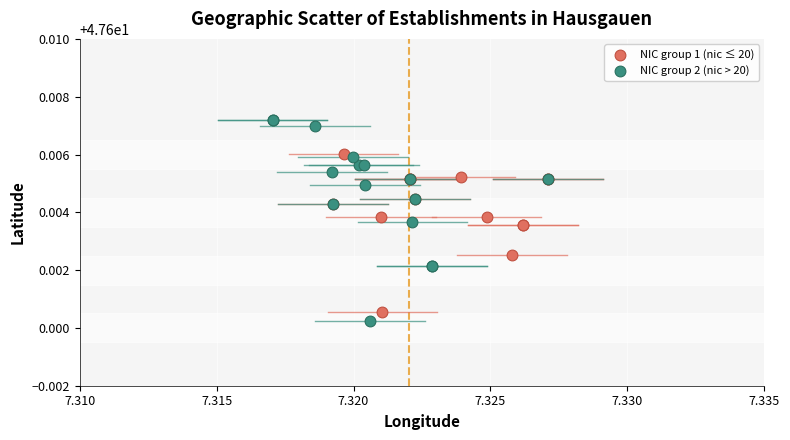

Which series contains the highest Y value?

NIC group 2 (nic > 20)